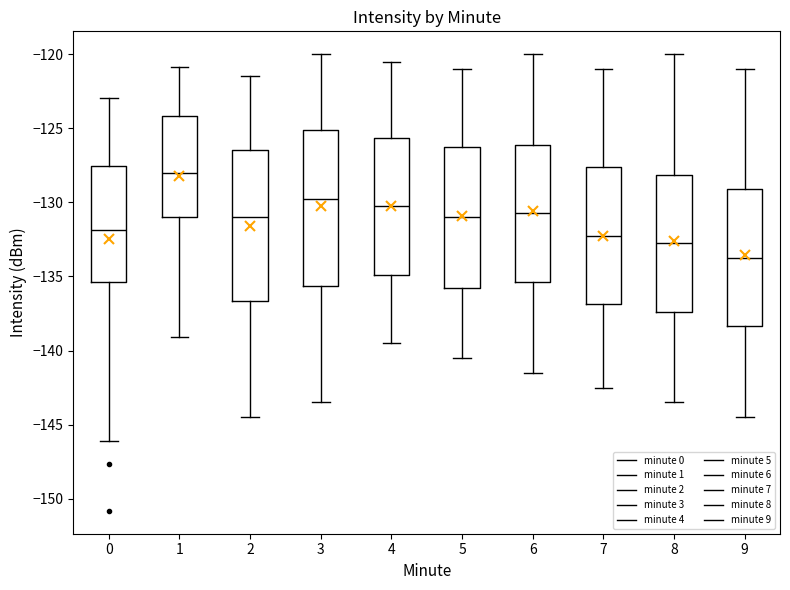

Where is the upper edge of the box at x = 2 on the y-axis? The values are not printed on the chart, so give them approximately, as read against the axis.

-126.5